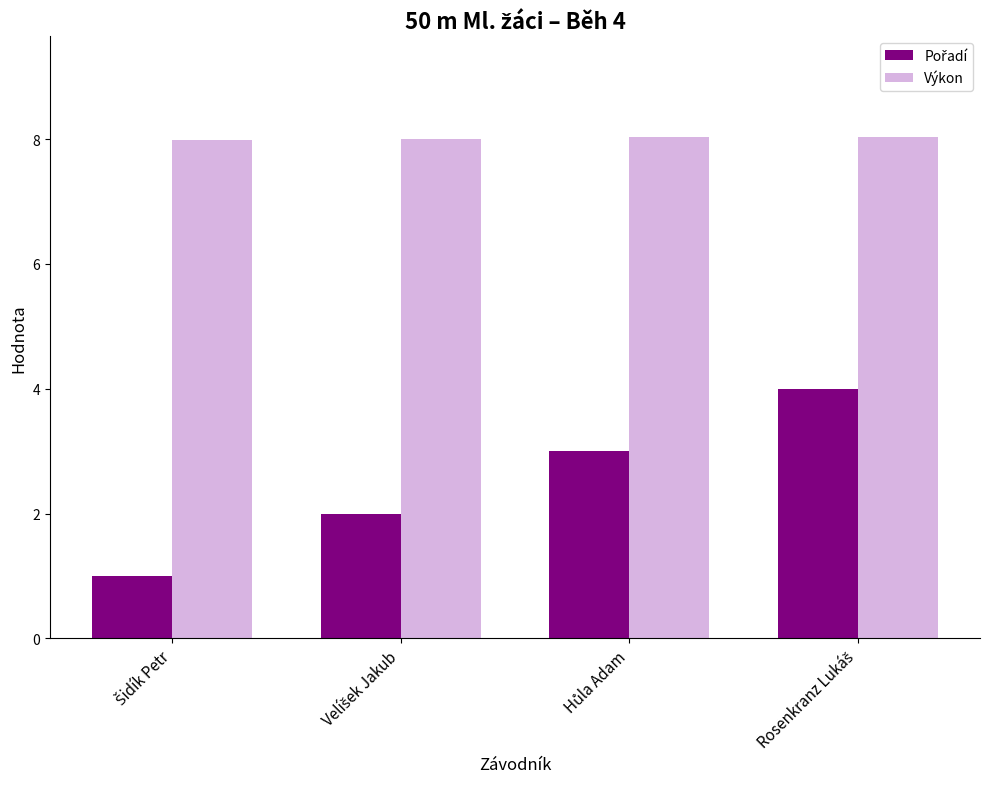

What is the greatest value displayed?

8.0